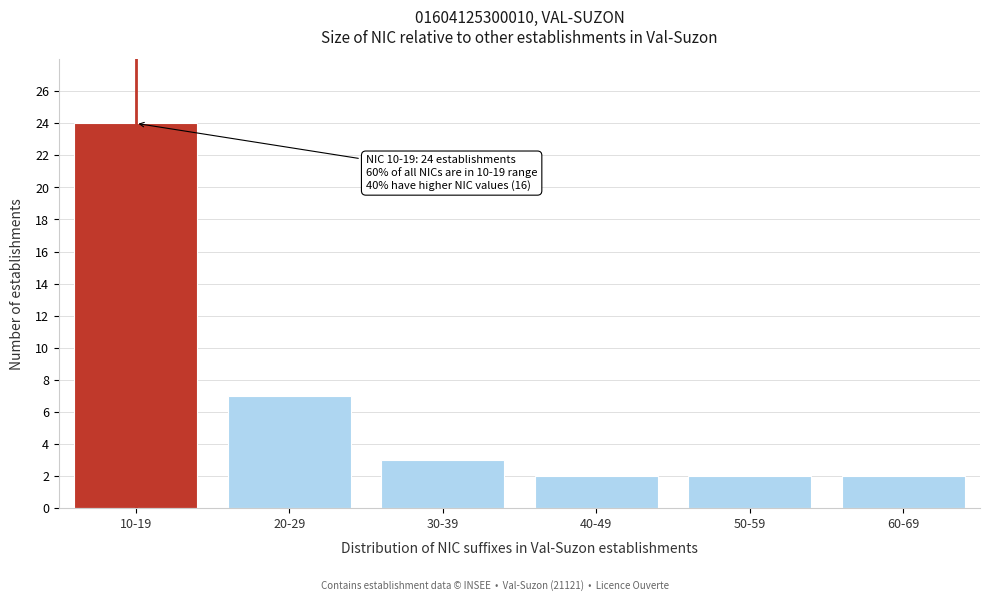

Reading right to left, list all the values displayed in this chart.

2	2	2	3	7	24